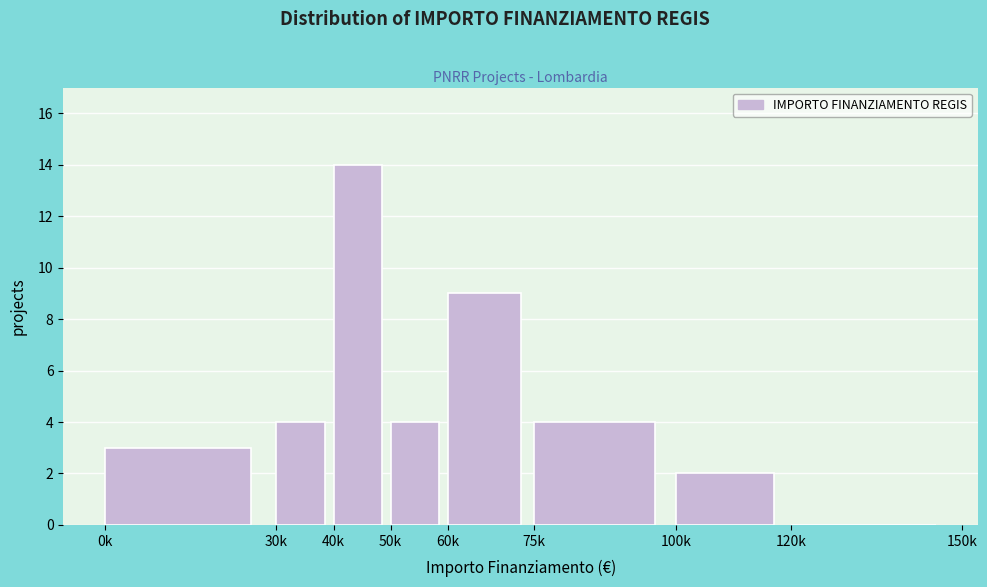

Reading left to right, what are all the values shown in this chart?

0k=3	30k=4	40k=14	50k=4	60k=9	75k=4	100k=2	120k=0